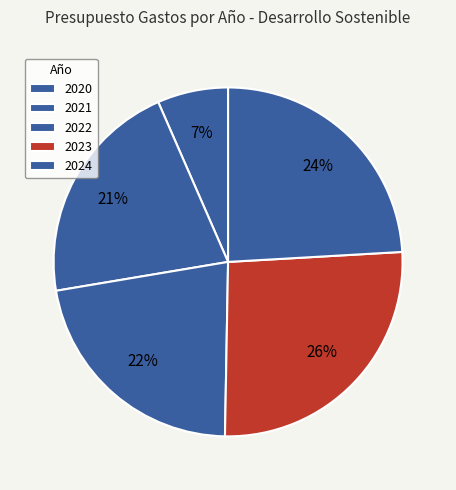

How many slices are in this pie chart?

5